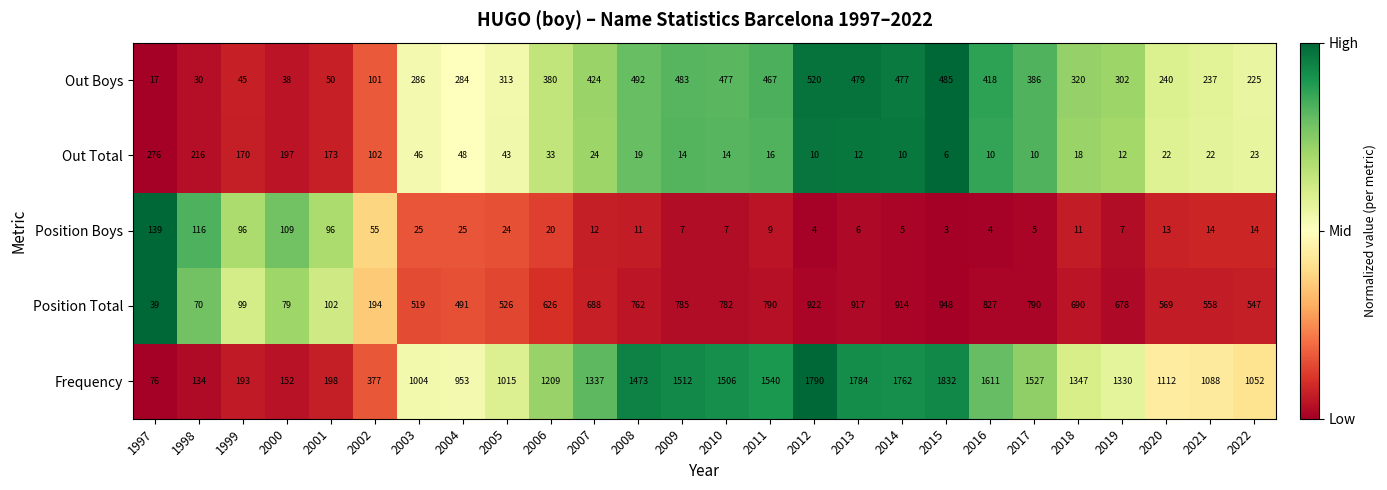

At which label does Position Boys first exceed 13?

1997